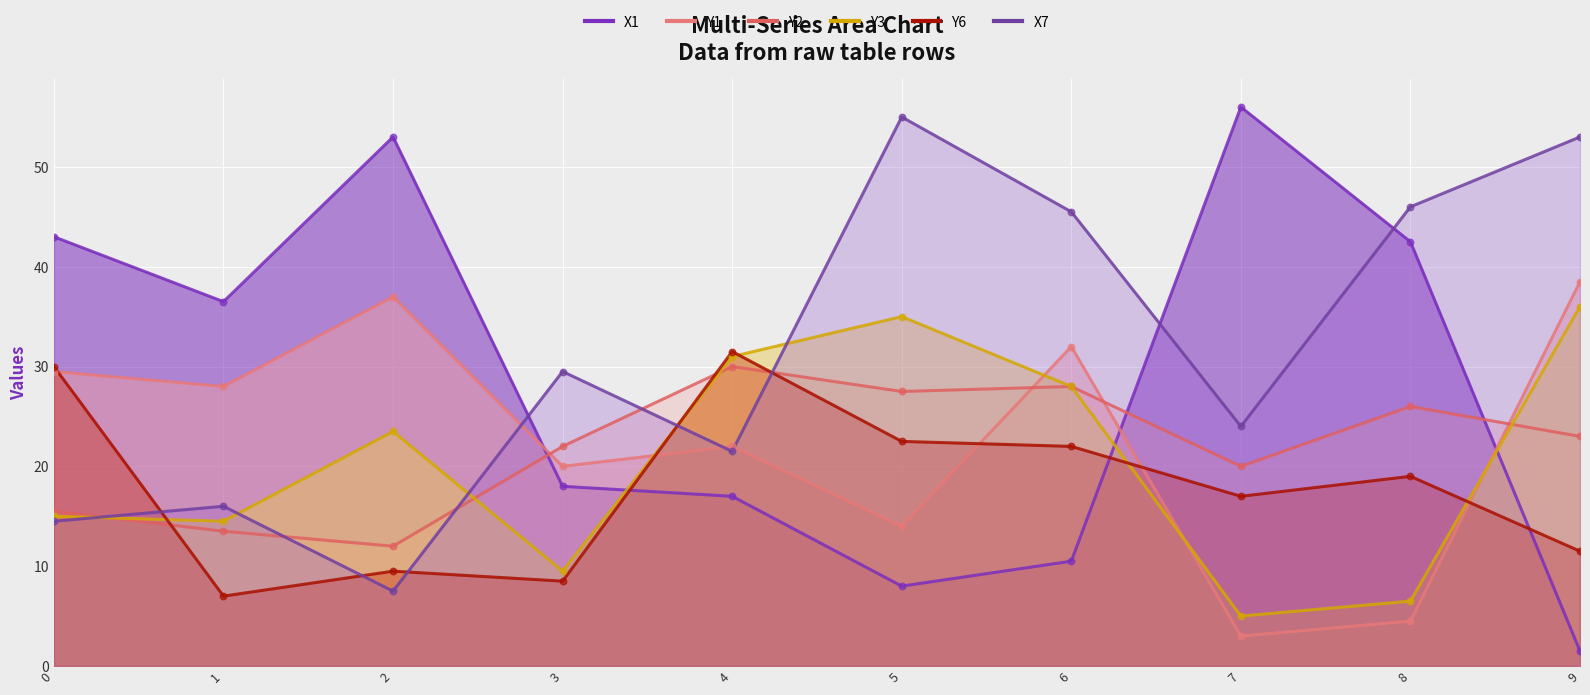

Which series has the widest spread of Y values?

X1